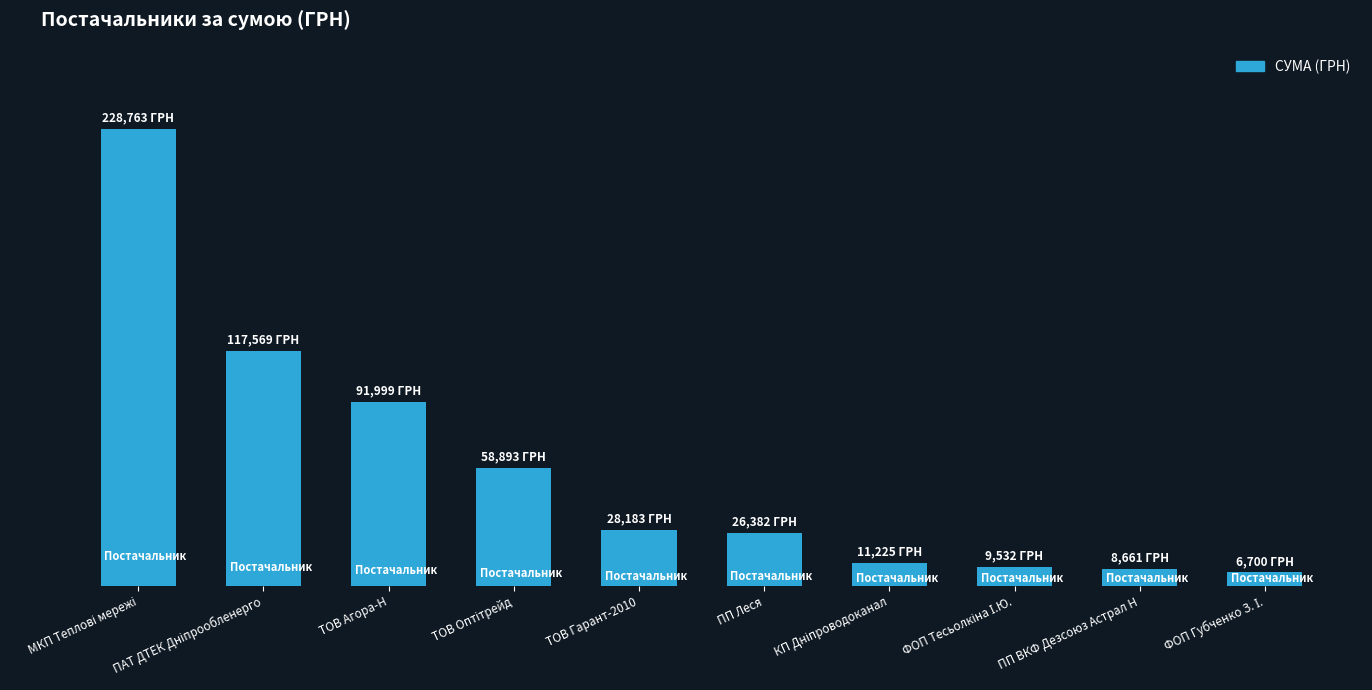

What is the maximum value shown in the chart?

228762.8